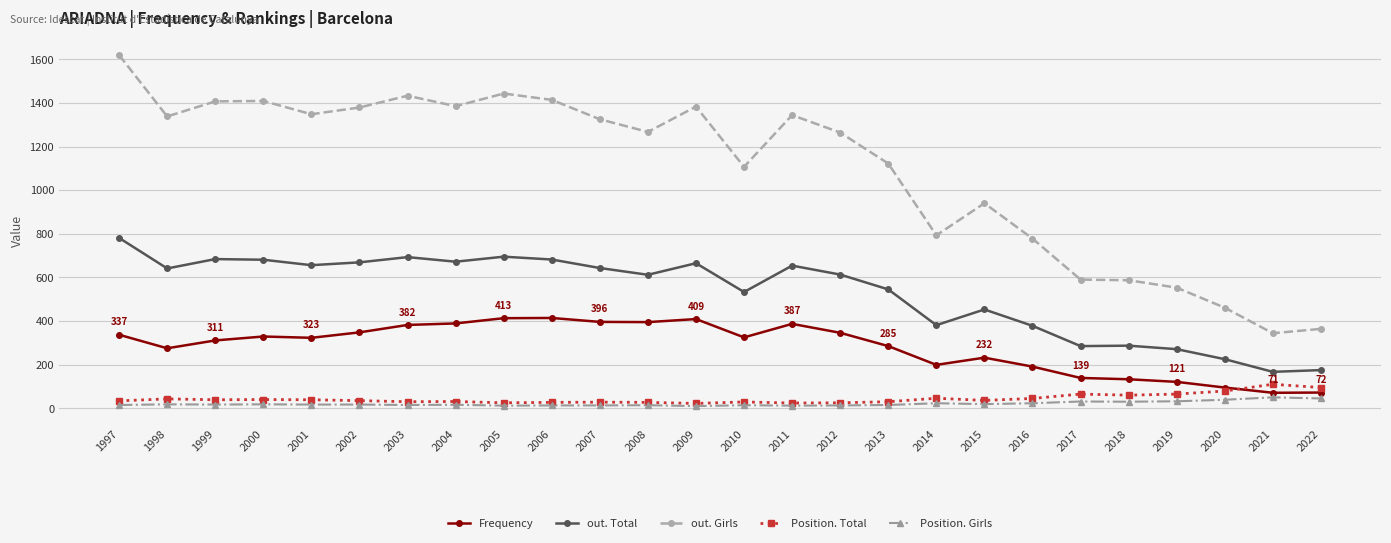

True or false: out. Total and Frequency cross at least once.

False